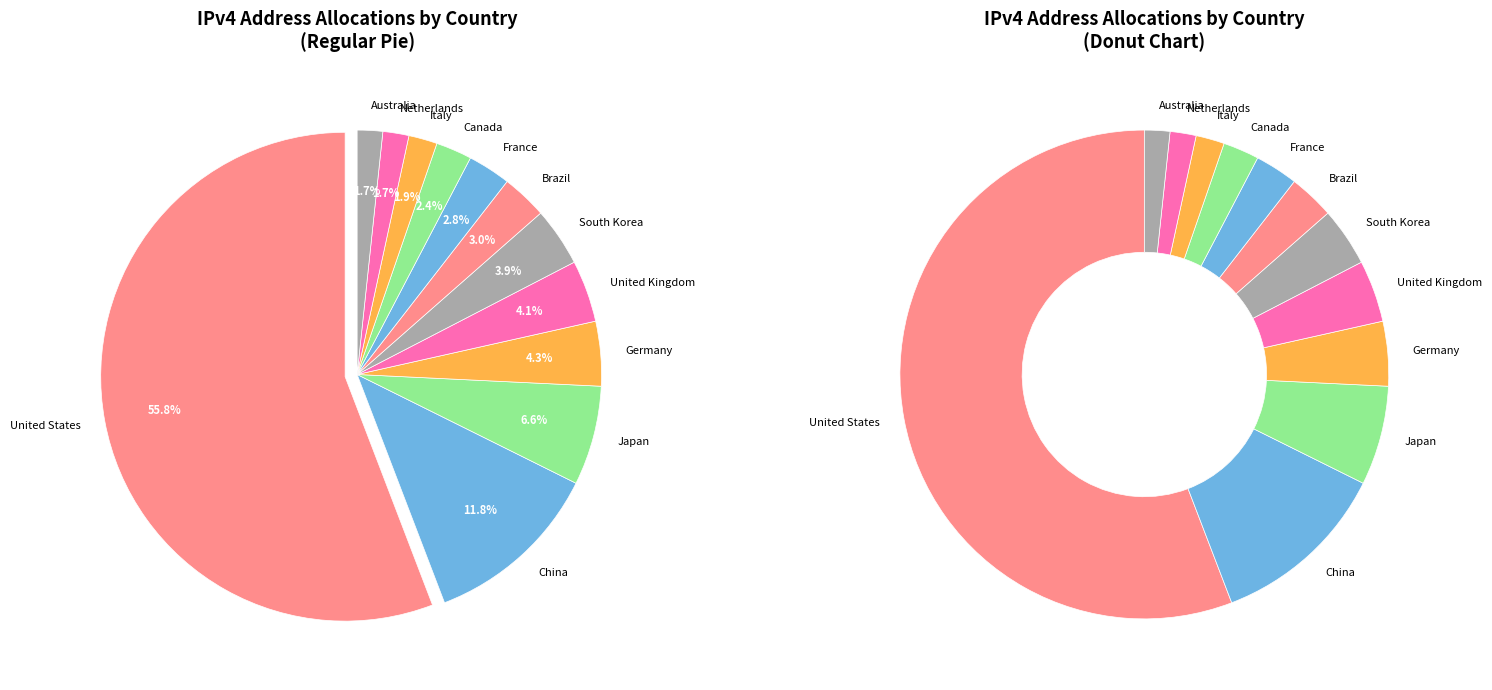

To the nearest percent, what is the difference between the United Kingdom and United States slice percentages?

52%